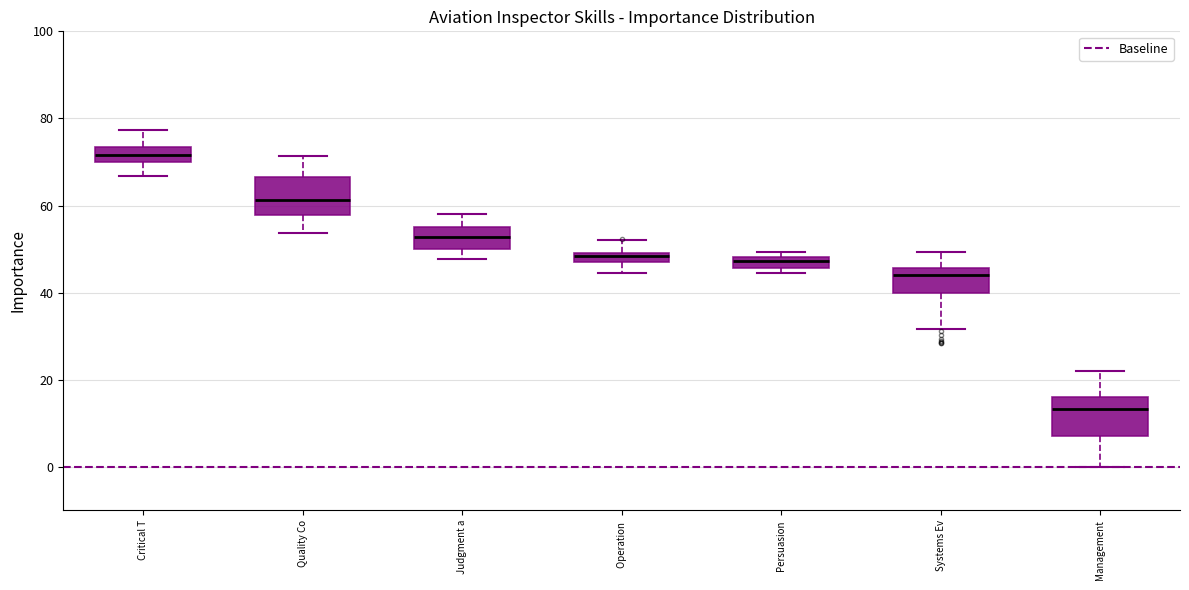

Which box's median line is the highest?

Critical T